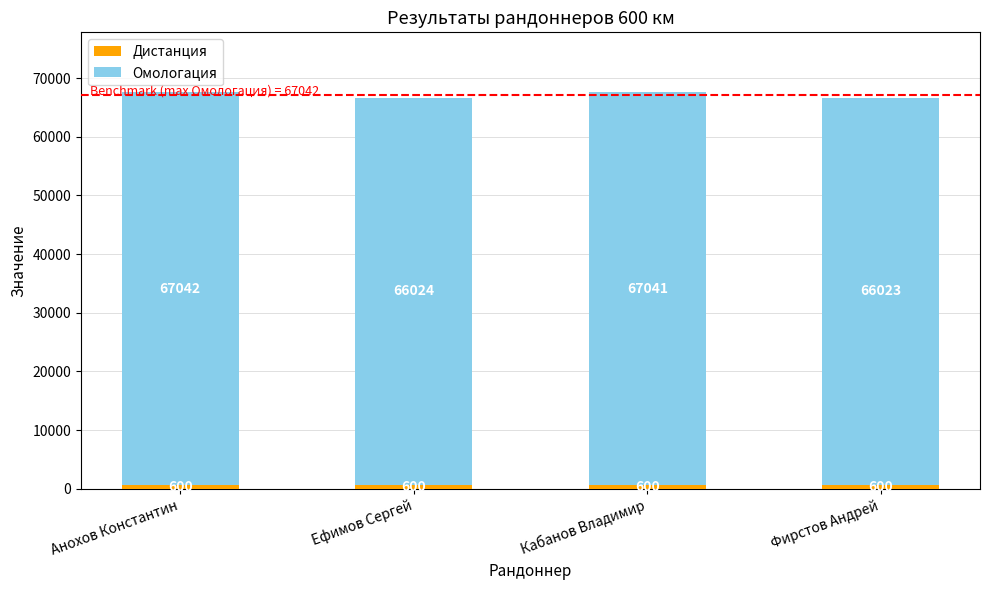

What is the total value across all series at Кабанов Владимир?

67641